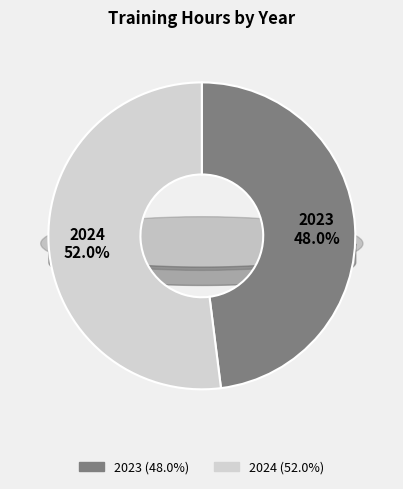

Which has a higher value, 2024 or 2023?

2024